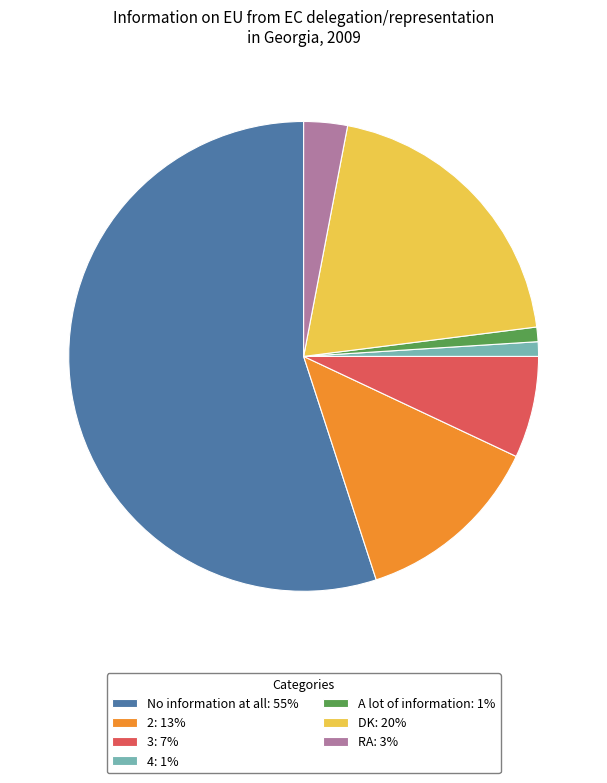

Combined, do 3: 7% and A lot of information: 1% account for over 50%?

No